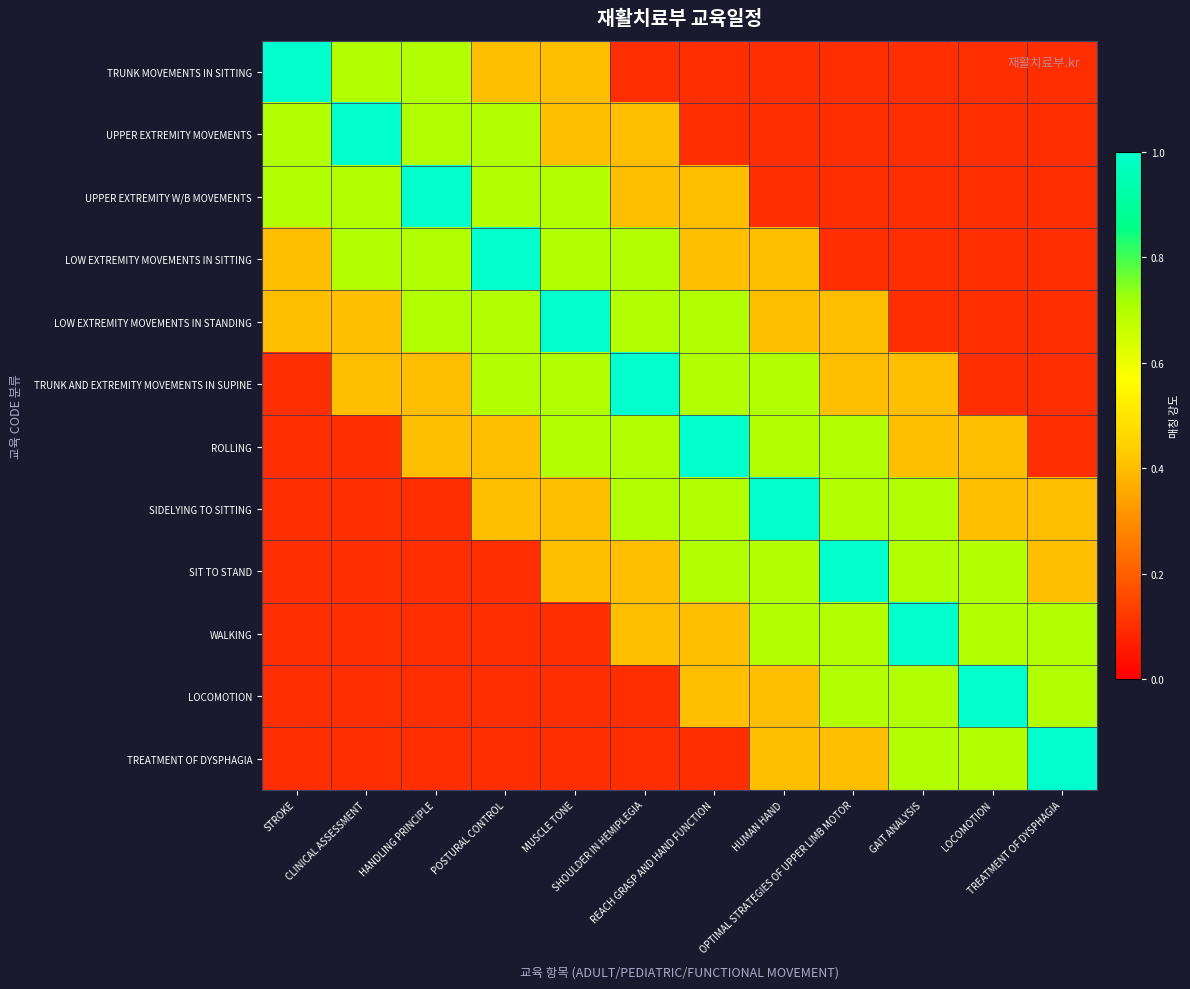

What is the spread (max minus min) of values at OPTIMAL STRATEGIES OF UPPER LIMB MOTOR?

0.9